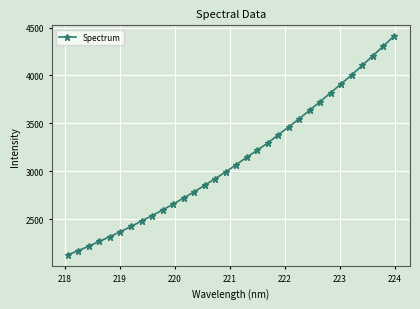

What is the smallest value displayed?

2128.7